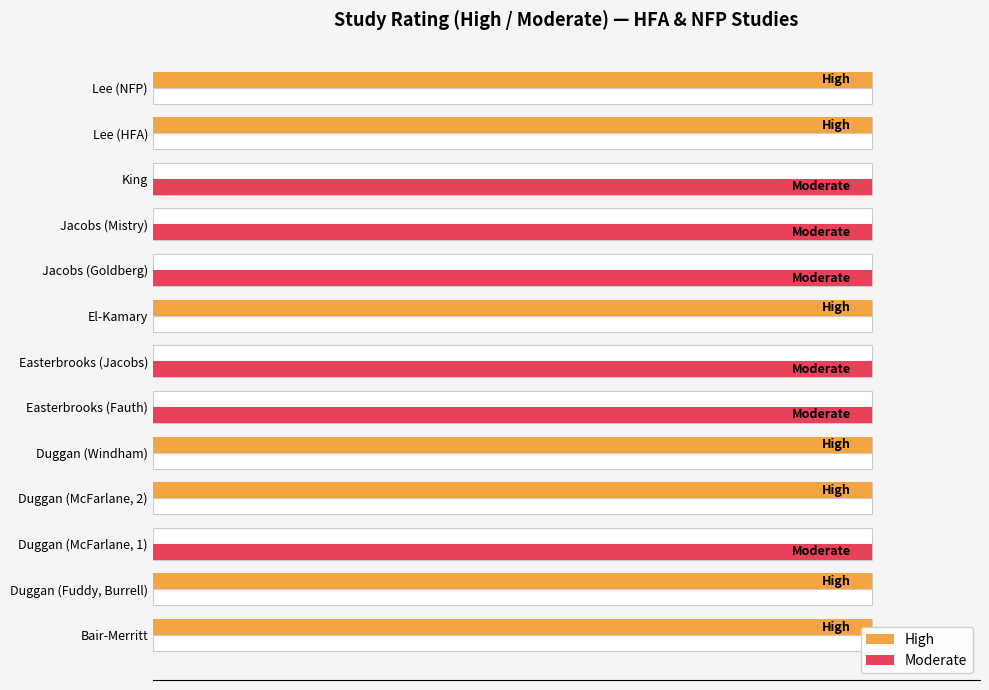

How many series are shown in this chart?

2